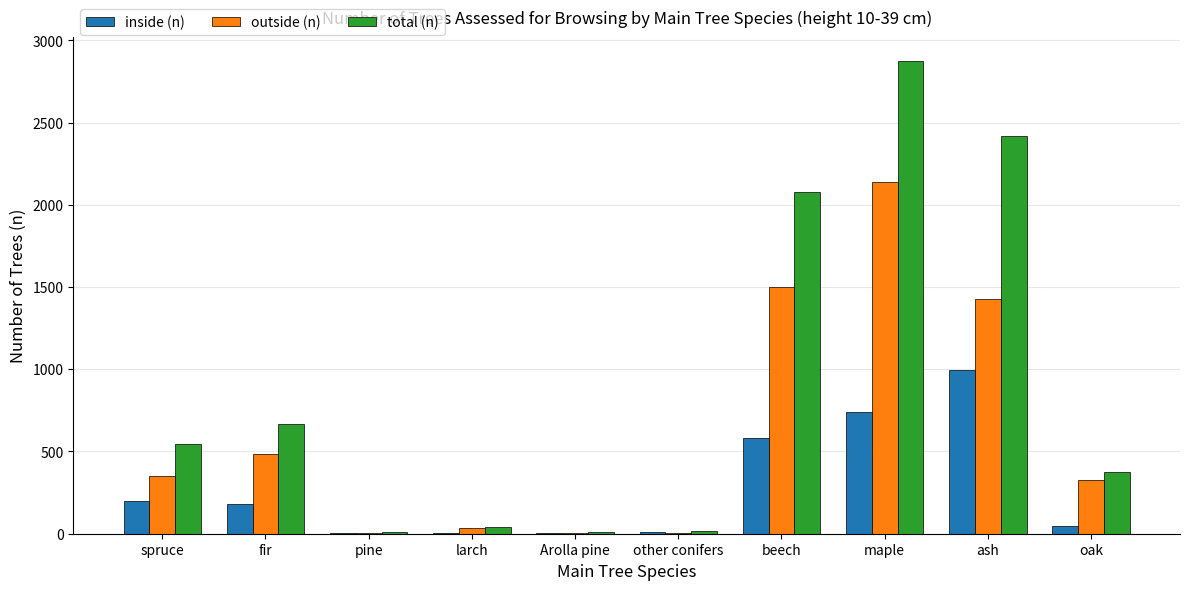

Between fir and ash, which series saw the biggest shift?

total (n)